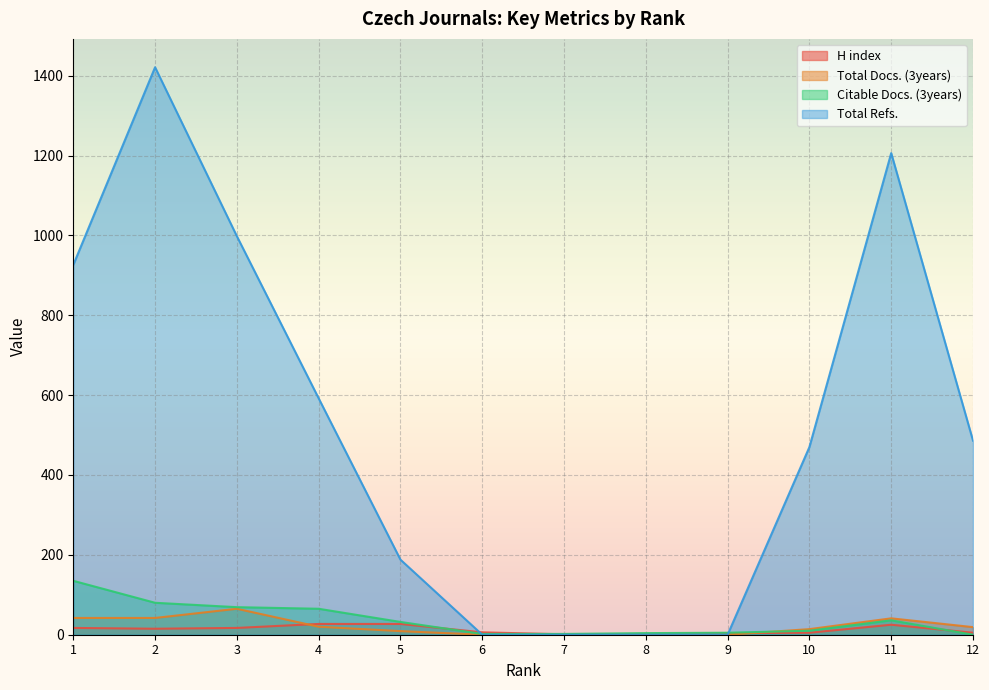

Is the value of Total Refs. at 4 greater than the value of Total Docs. (3years) at 4?

Yes